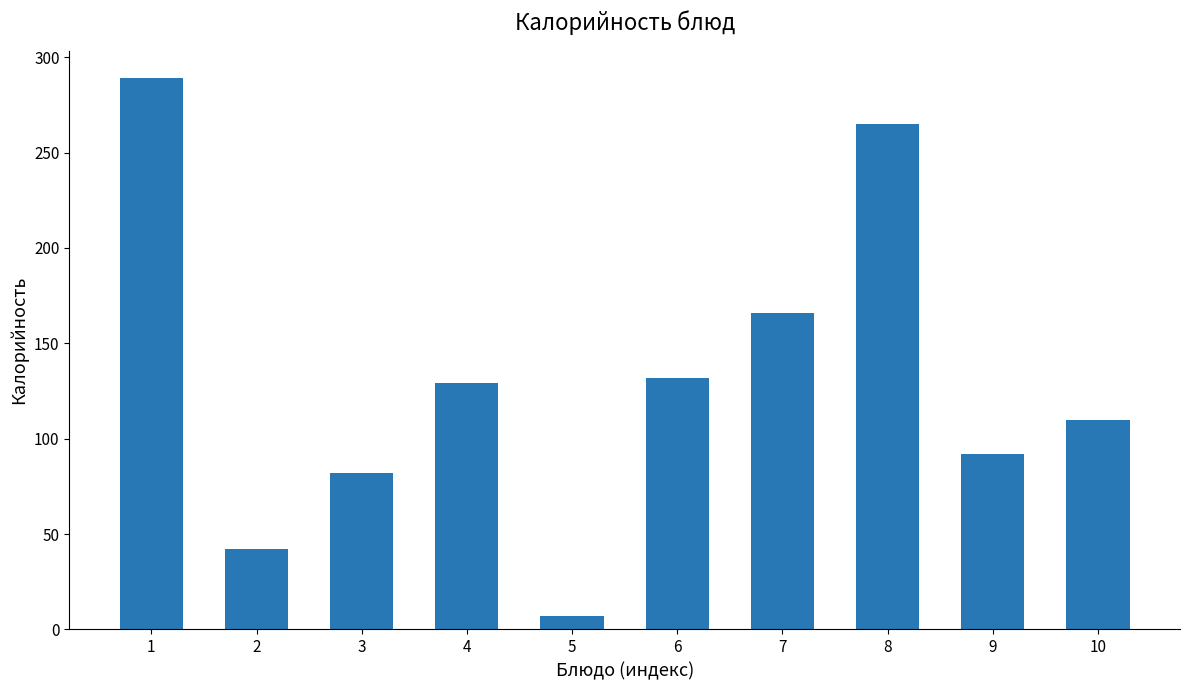

List the labels in order of value, largest first.

1, 8, 7, 6, 4, 10, 9, 3, 2, 5